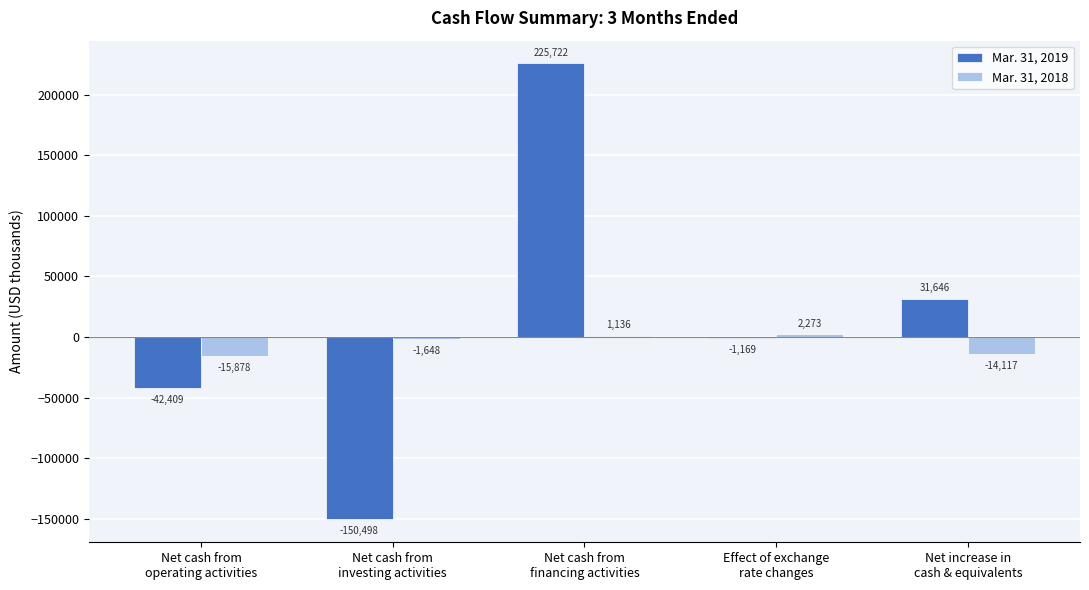

How many categories are shown in the chart?

5